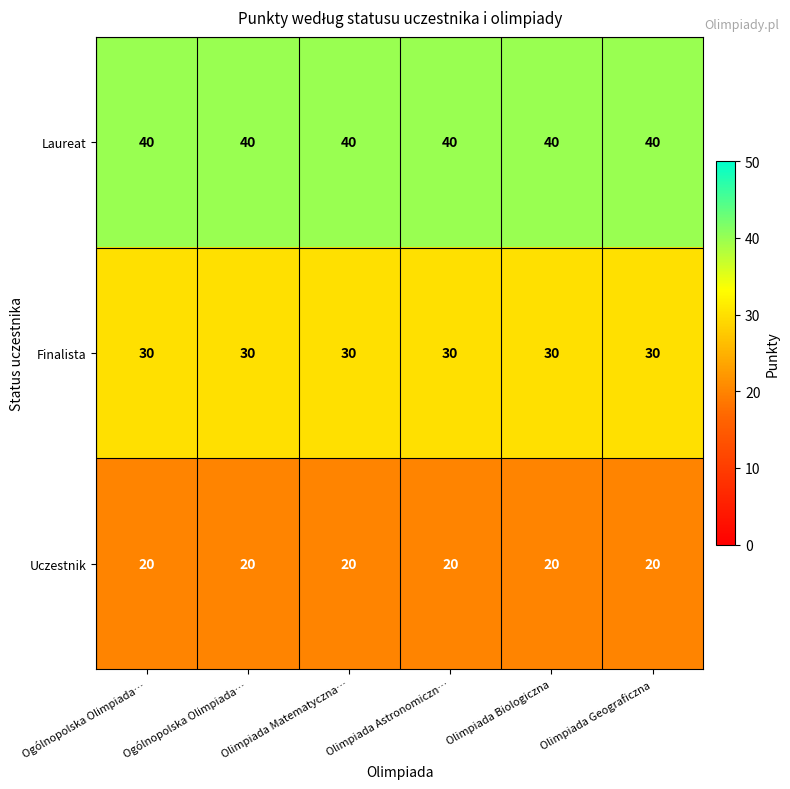

At Olimpiada Astronomiczn…, list the series in order from smallest to largest.

Uczestnik, Finalista, Laureat